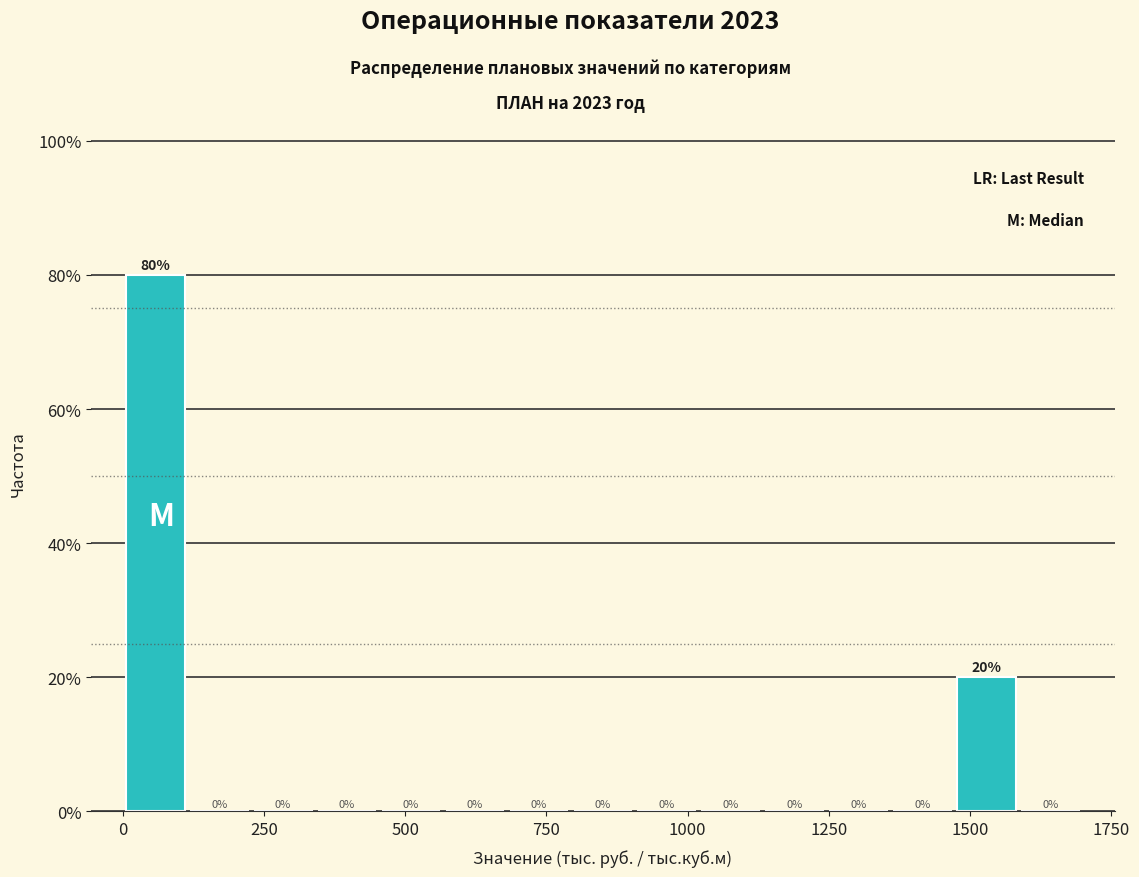

Read against the x-axis, roughly where is the centre of the tallest bar?

50